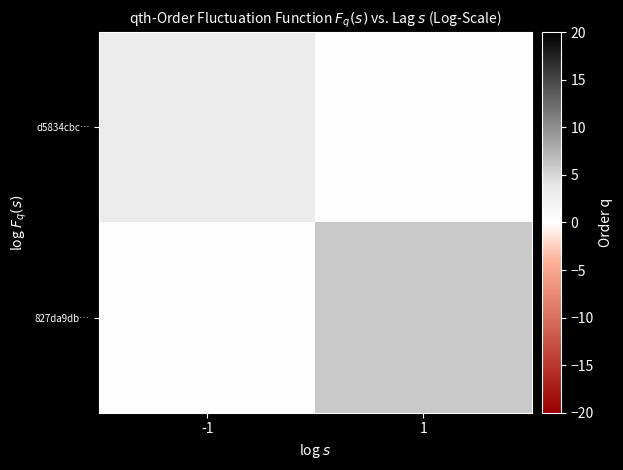

What is the difference between the highest and lowest values at -1?

3